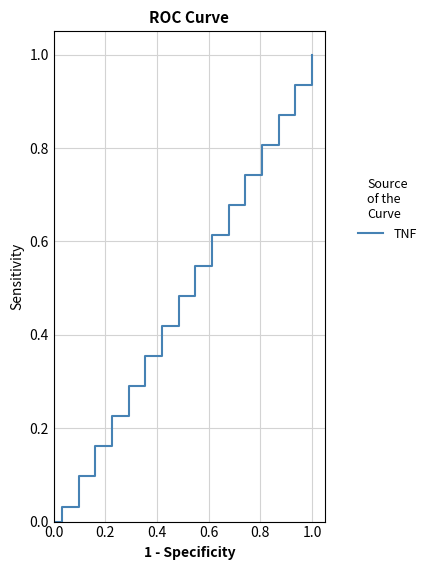

What is the difference between the maximum and minimum values?

1.0